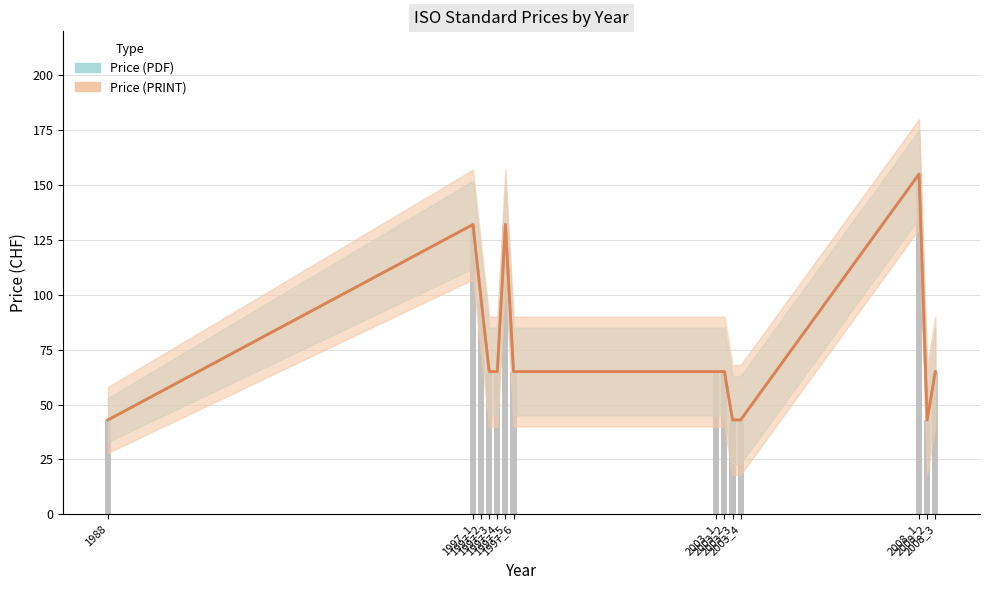

What is the total value across all series at 1997_1?

264